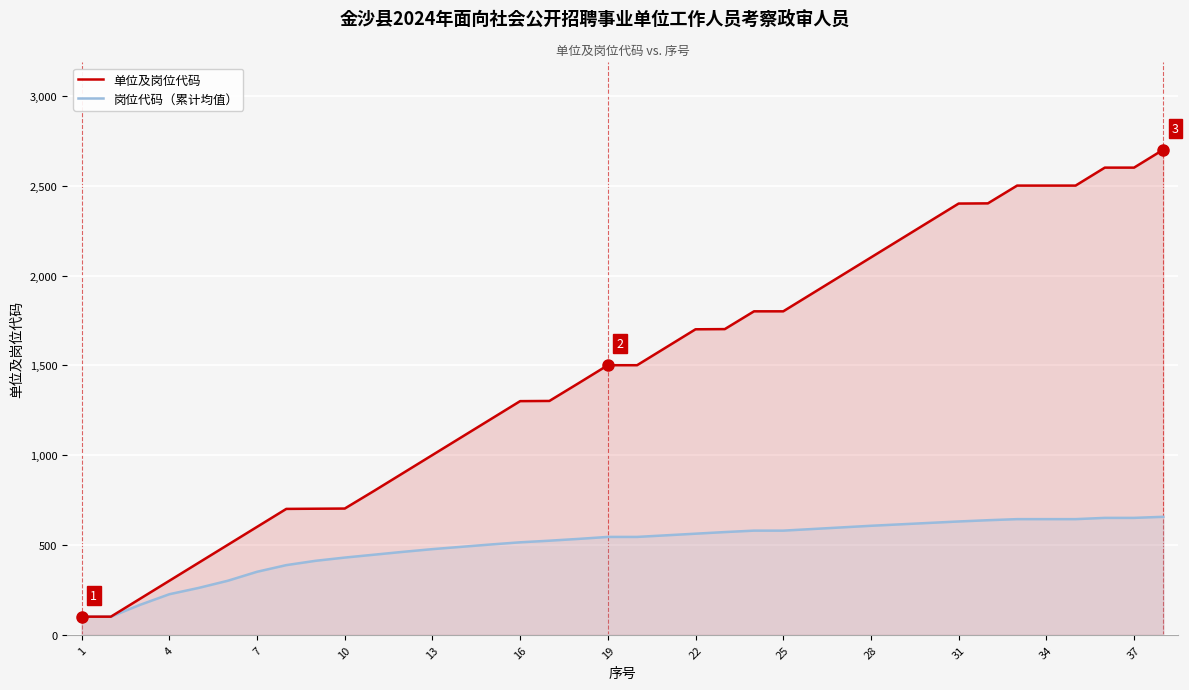

How many lines are shown in the chart?

2